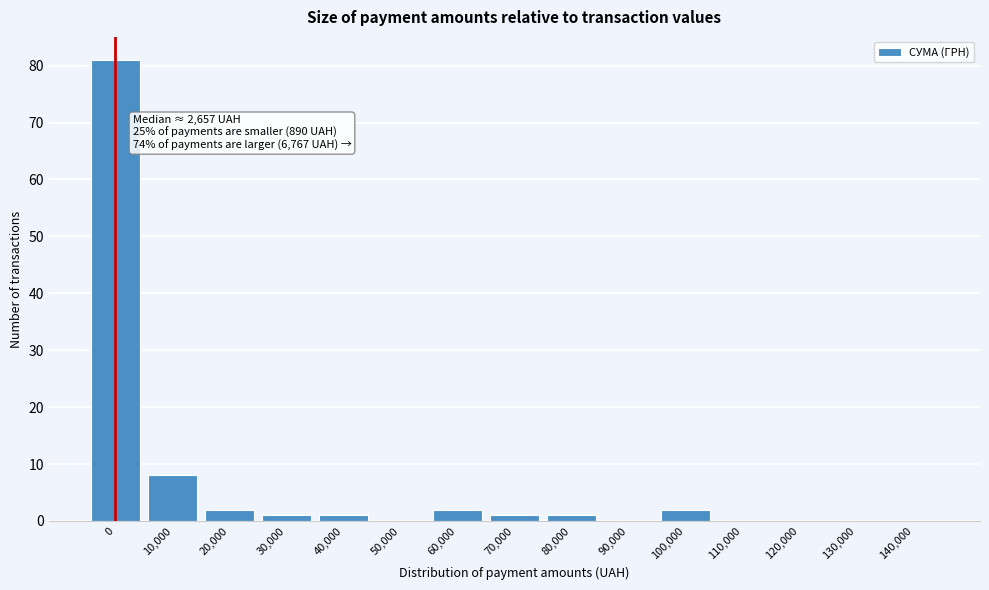

Reading left to right, list all the values displayed in this chart.

0=81	10,000=8	20,000=2	30,000=1	40,000=1	50,000=0	60,000=2	70,000=1	80,000=1	90,000=0	100,000=2	110,000=0	120,000=0	130,000=0	140,000=0